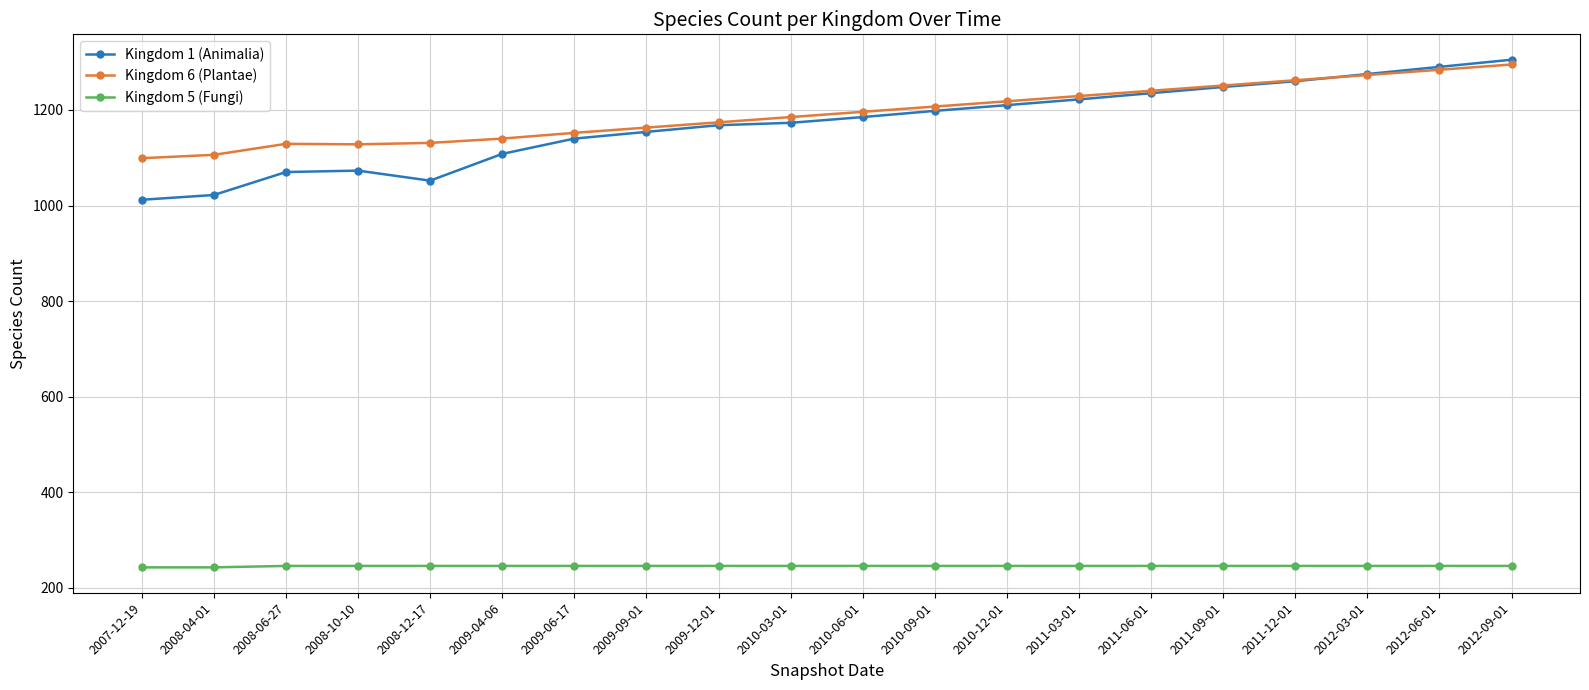

What is the difference between the highest and lowest values at 2012-03-01?

1029